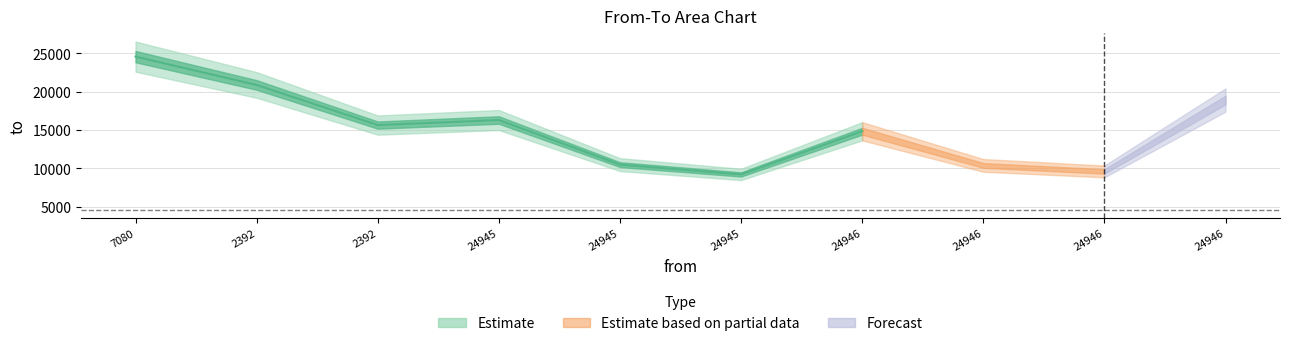

What is the label of the 10th point from the right?

7080